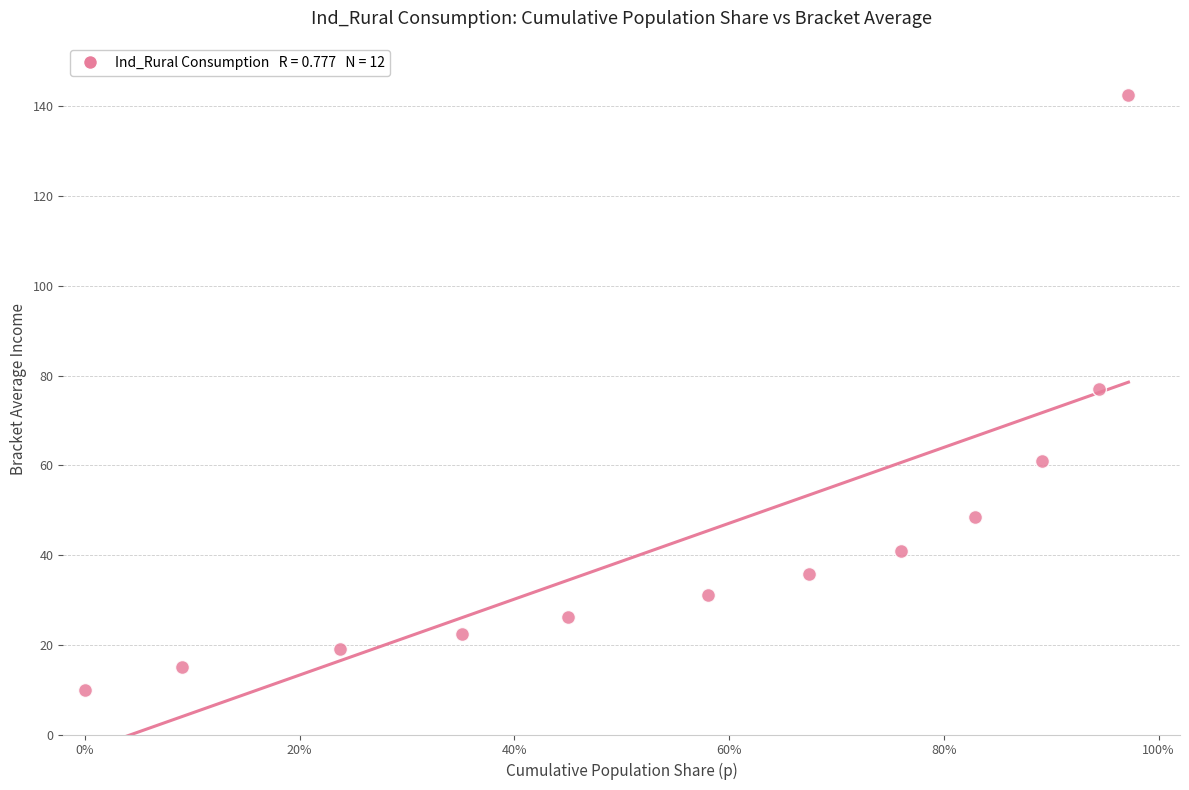

What is the range of Y values (max minus min)?

132.8